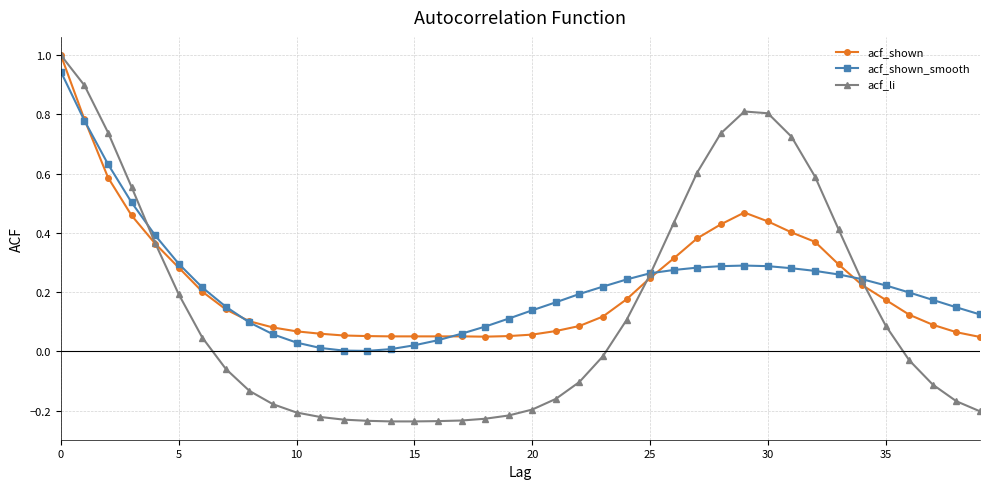

What is the maximum value shown in the chart?

1.0